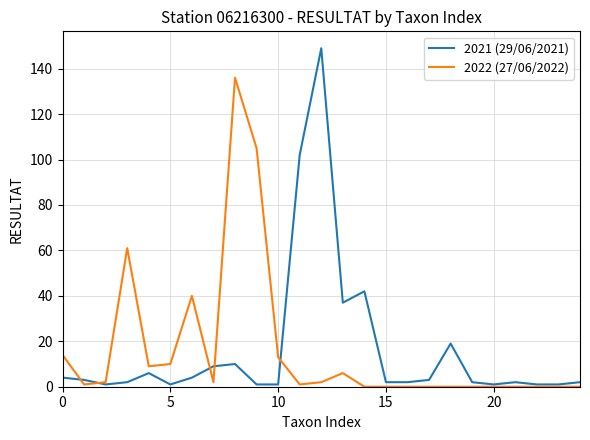

Rank the series by their maximum value, from highest to lowest.

2021 (29/06/2021), 2022 (27/06/2022)